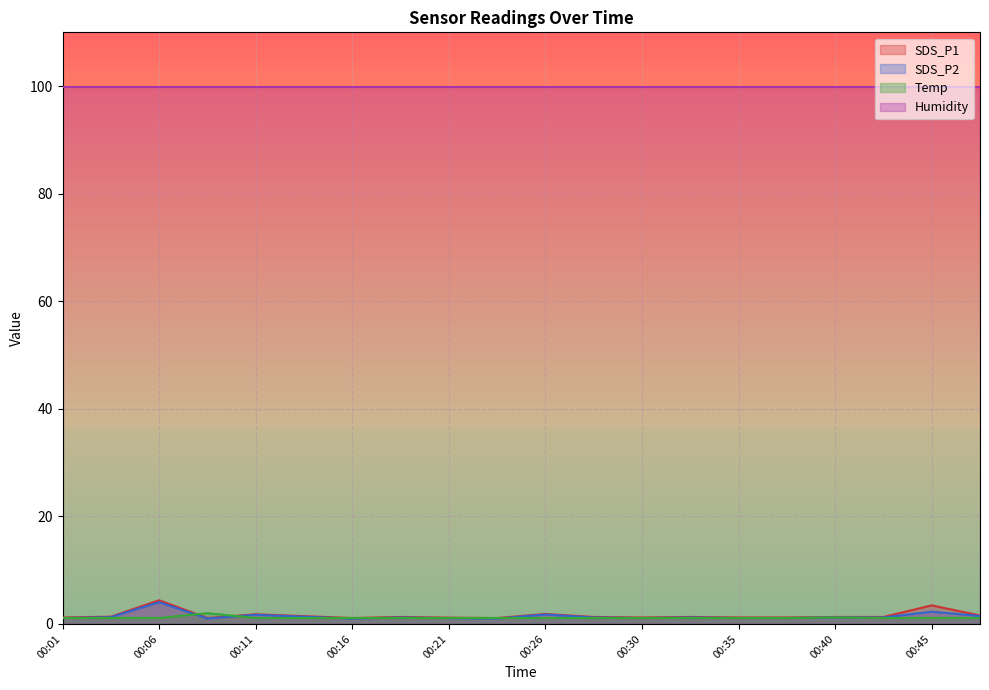

How many categories are shown in the chart?

20